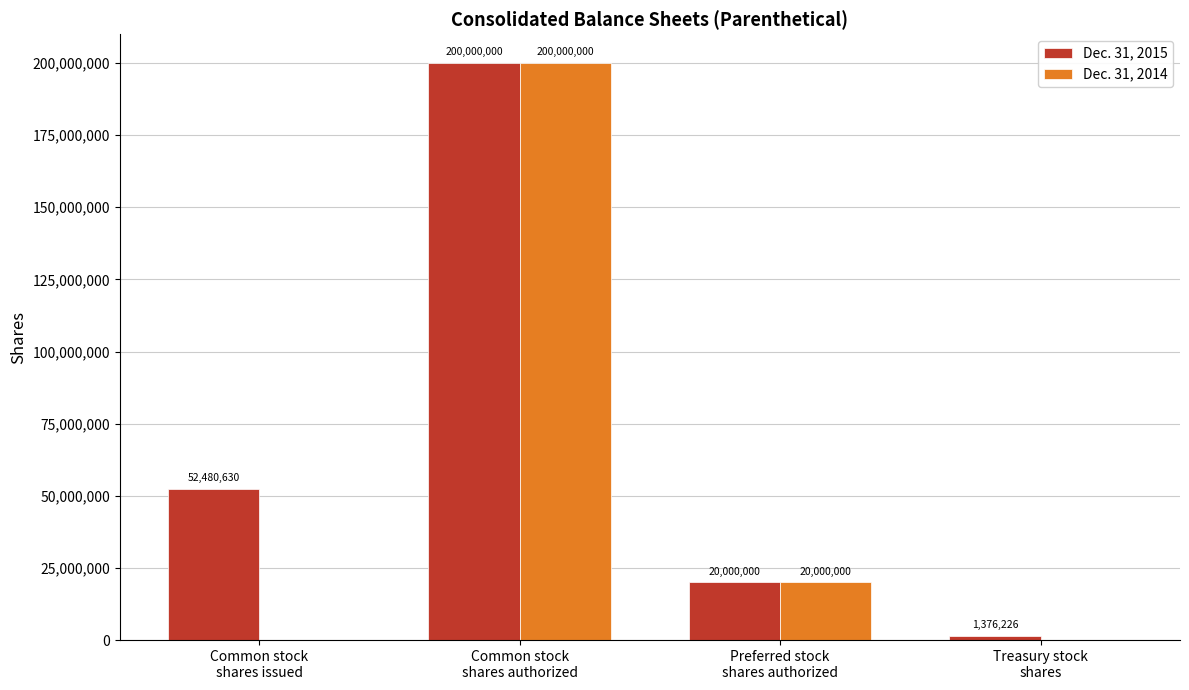

What is the sum of all Dec. 31, 2015 values?

273856856